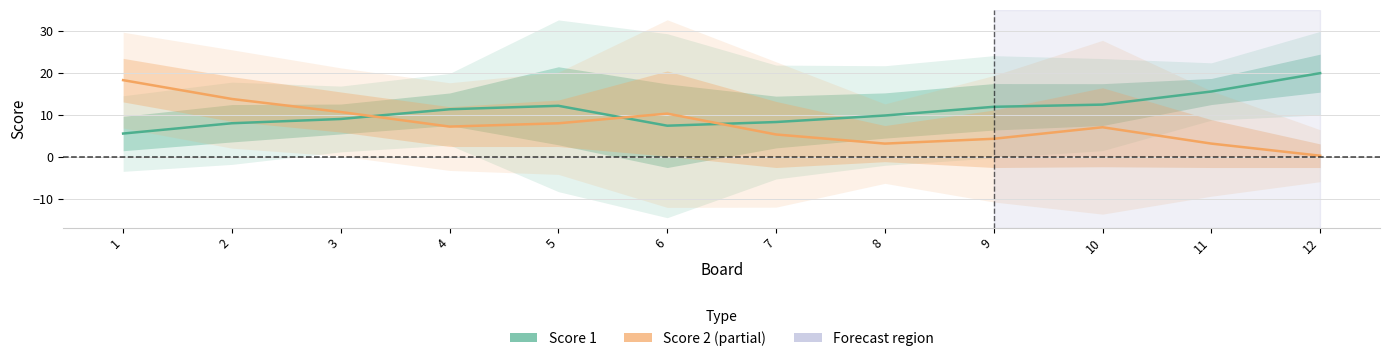

What is the difference between the highest and lowest values at 6?

2.9